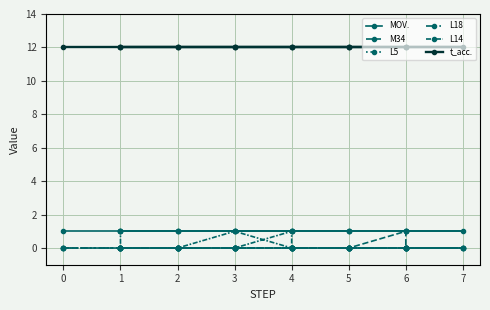

Which series changed the most between 5 and 3?

MOV.